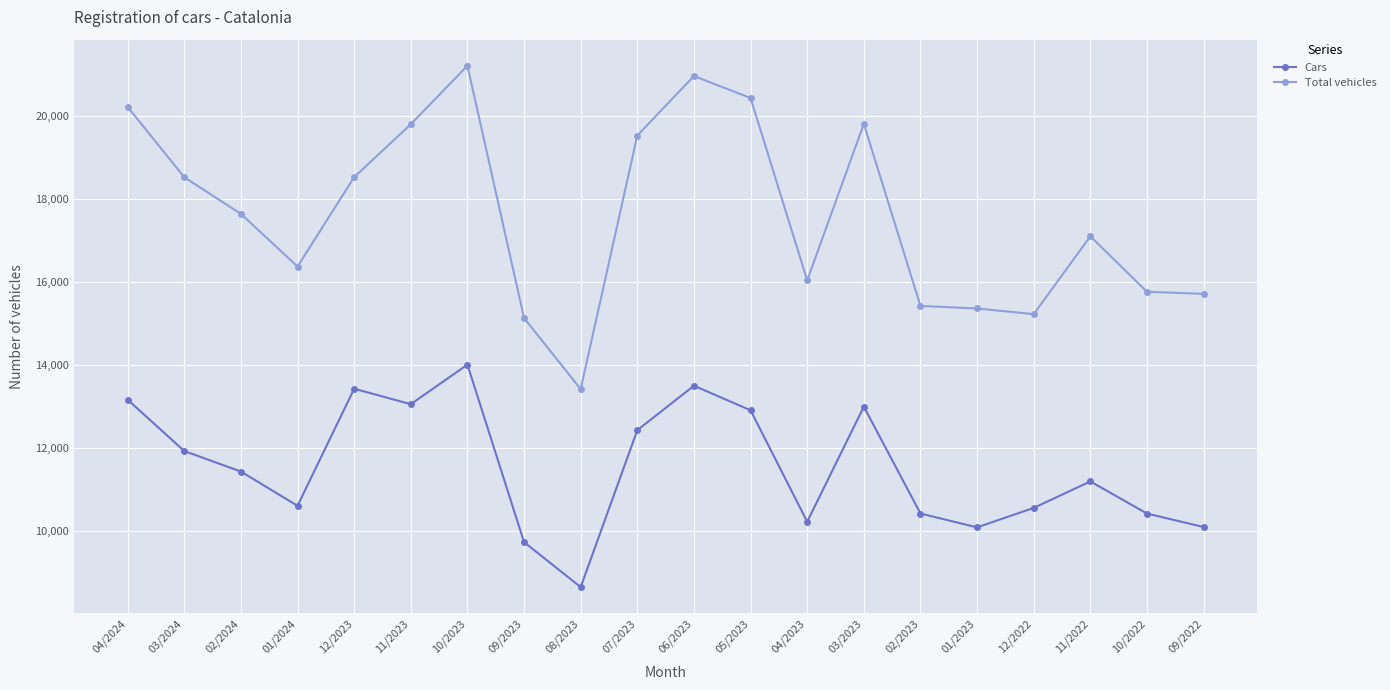

What is the difference between the Cars values at 04/2023 and 04/2024?

2943